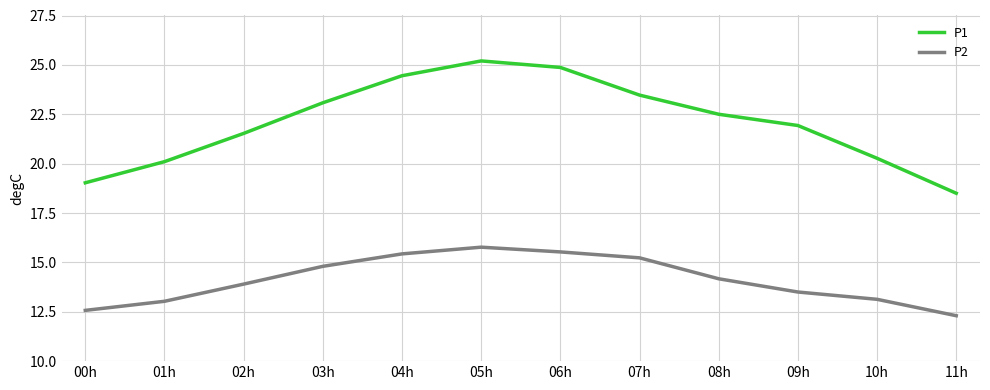

What is the maximum value for P1?

25.2